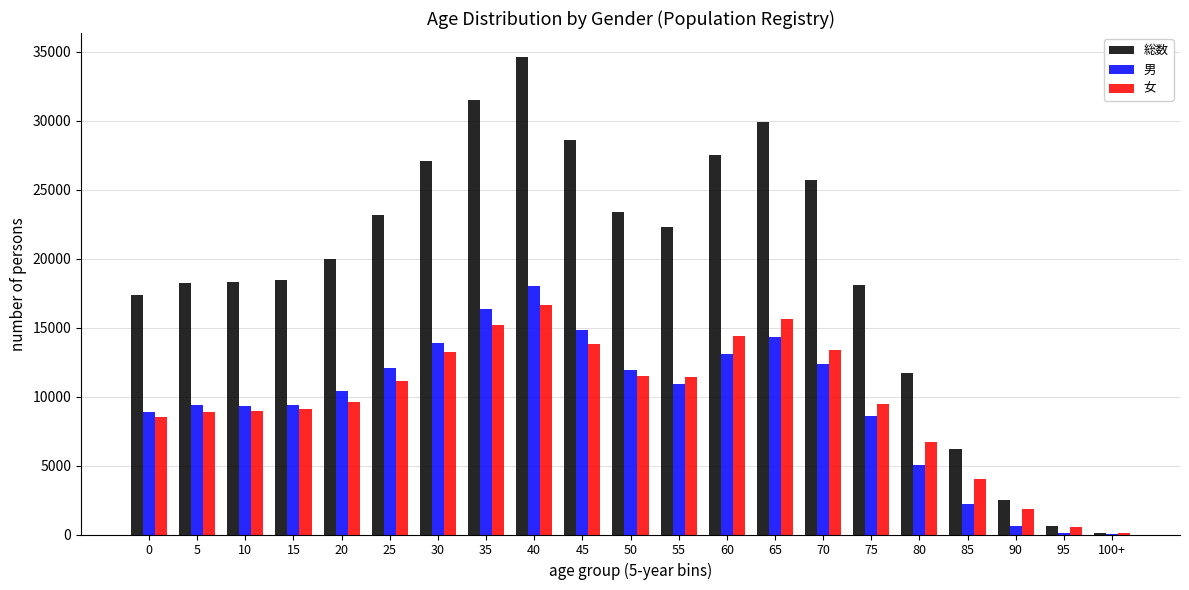

What is the maximum value shown in the chart?

34633